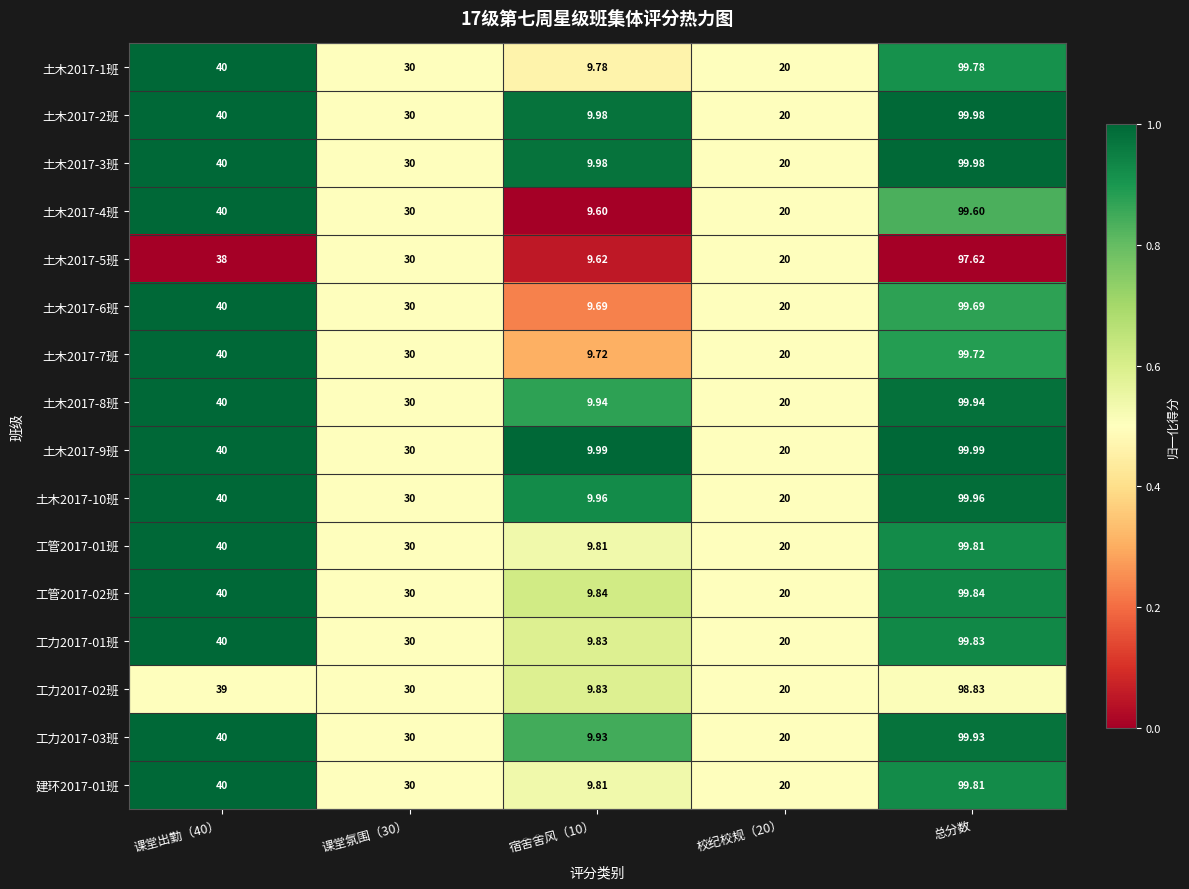

What is the total value across all series at 校纪校规（20）?

320.0